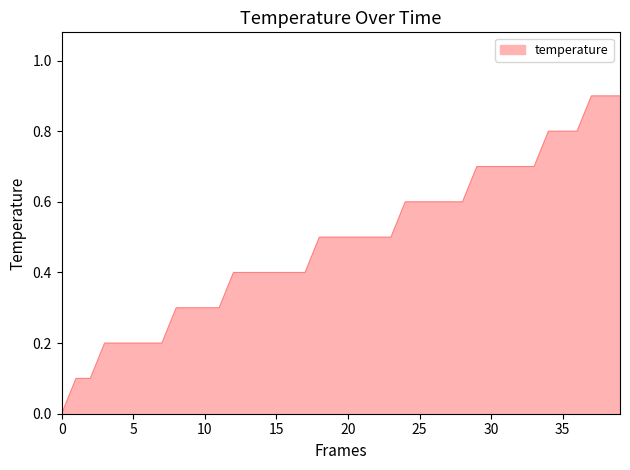

What is the sum of all values?

19.4